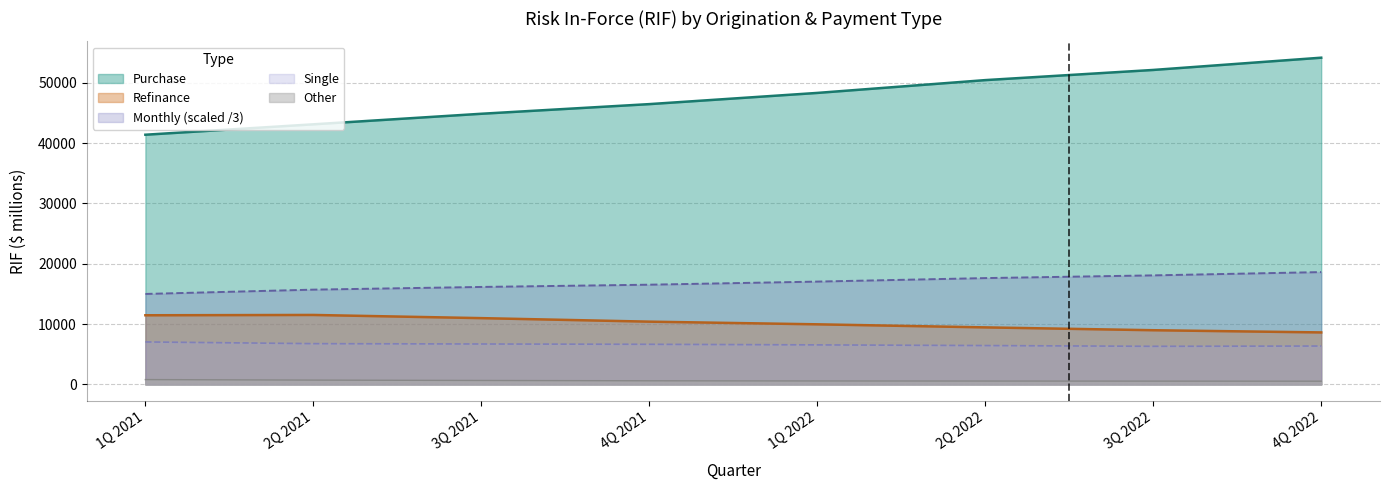

Does the chart display data point markers on the line(s)?

No